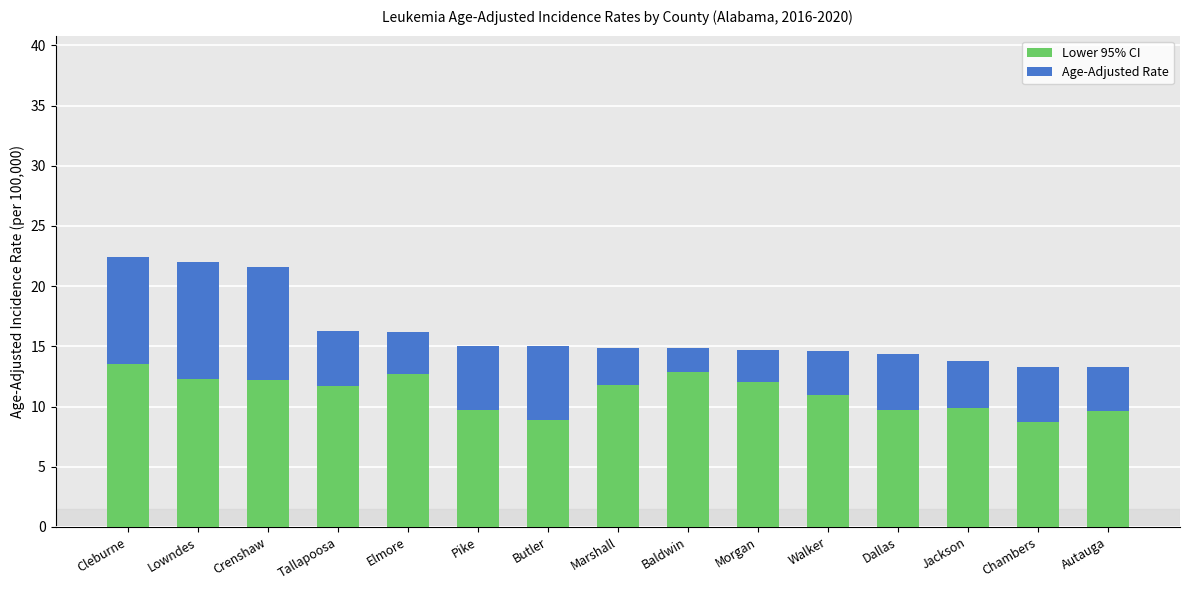

Where does the Lower 95% CI series first go above 11?

Cleburne